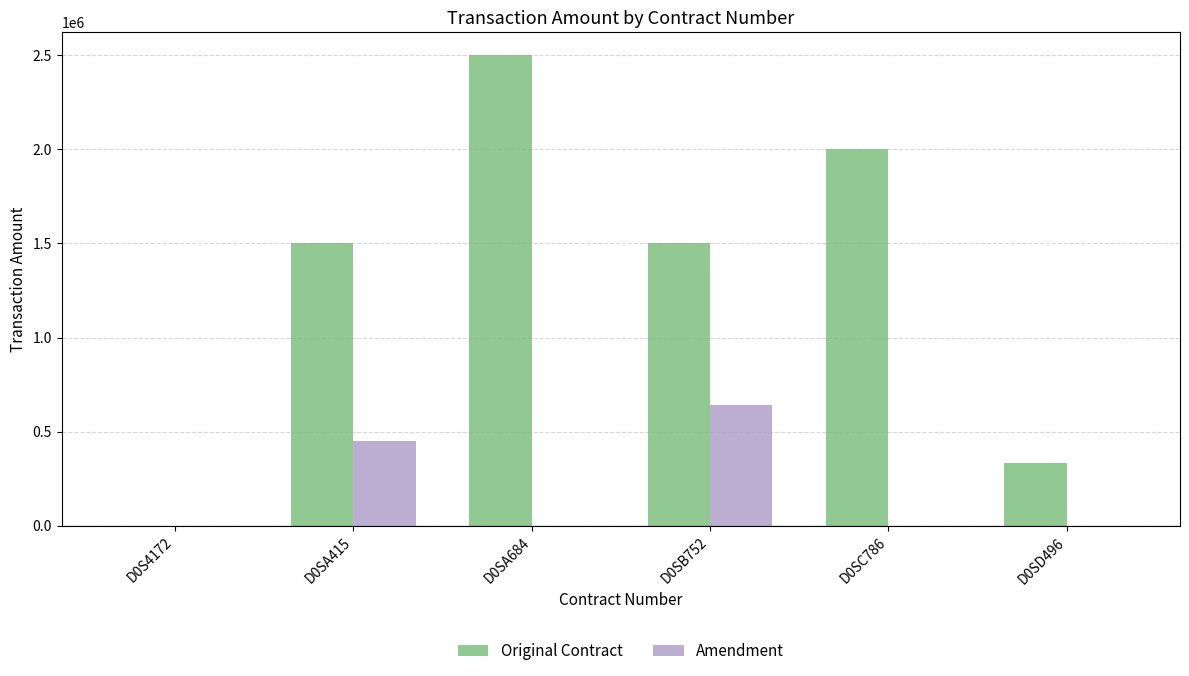

Are the bars grouped side by side (vs. stacked)?

Yes